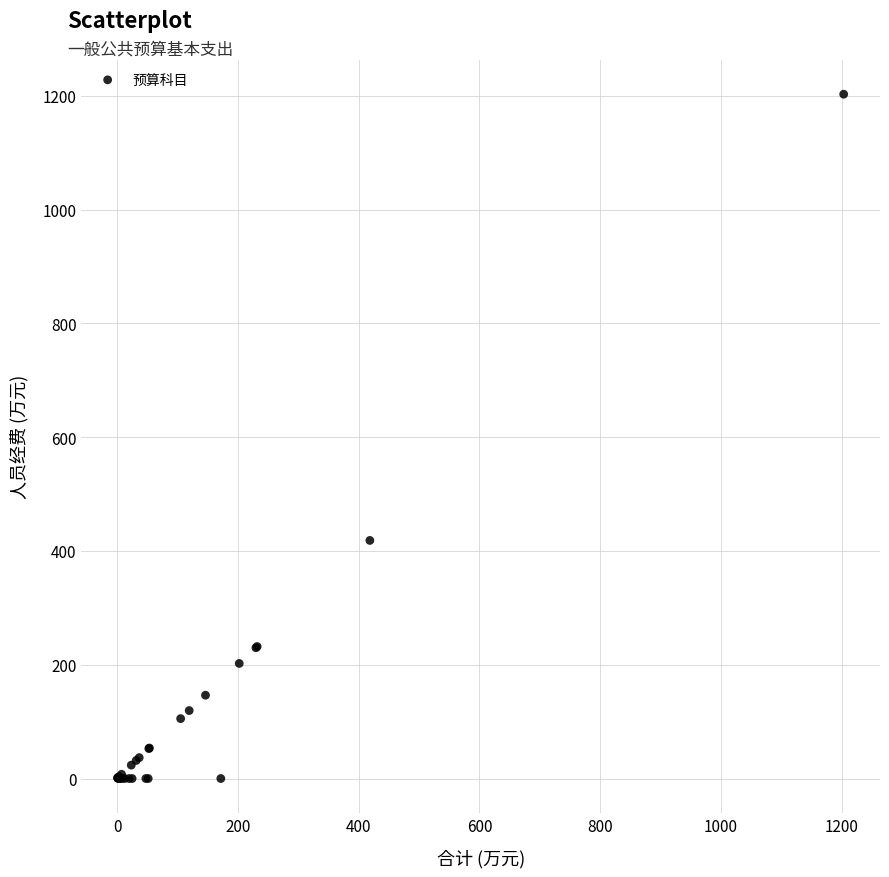

What Y value in the scatter plot is closest to 601?

418.5